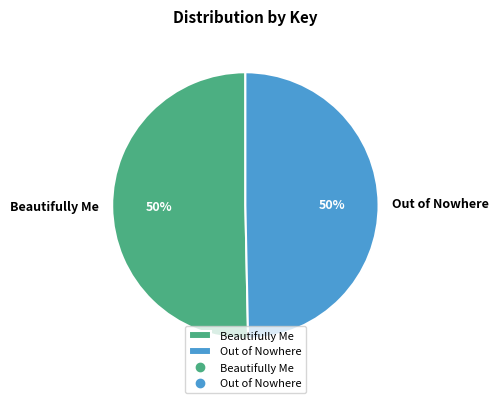

To the nearest percent, what percentage of the pie is Beautifully Me?

50%